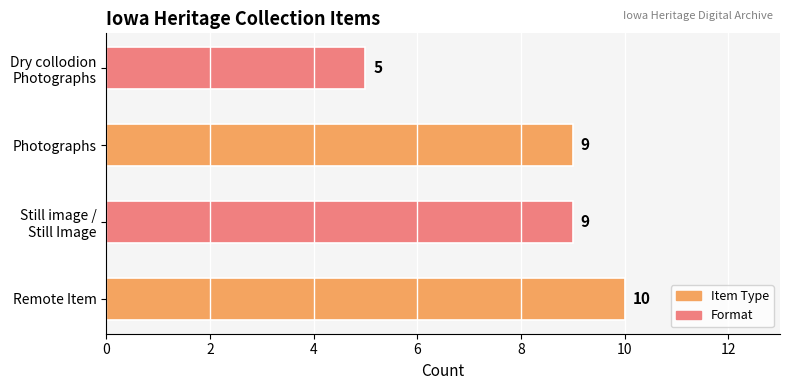

Count the number of categories in the chart.

4